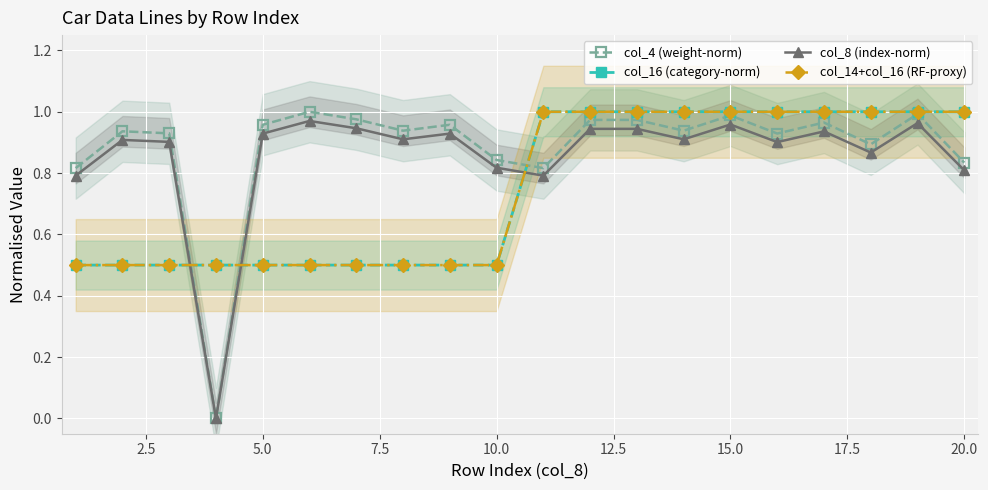

What is the difference between the maximum and minimum values in the col_8 (index-norm) series?

1.0